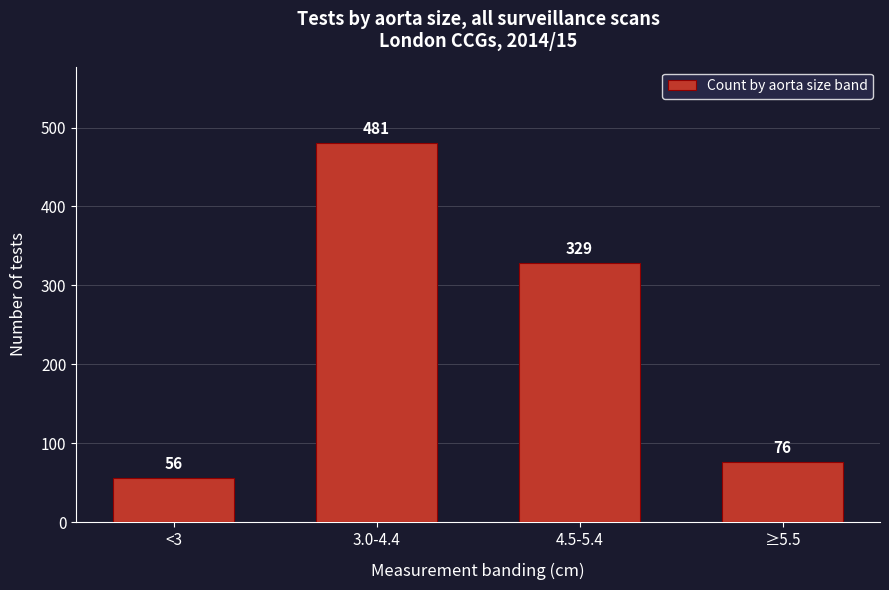

Reading left to right, transcribe all the data shown in this chart.

<3=56	3.0-4.4=481	4.5-5.4=329	≥5.5=76